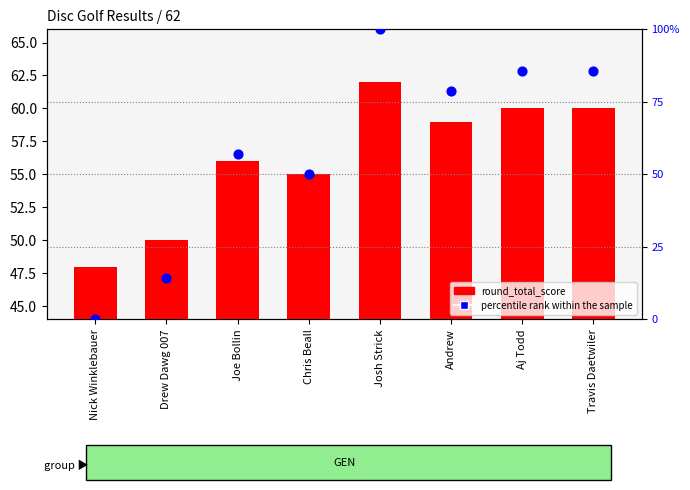

Is the value of round_total_score at Josh Strick greater than the value of percentile rank within the sample at Nick Winklebauer?

Yes